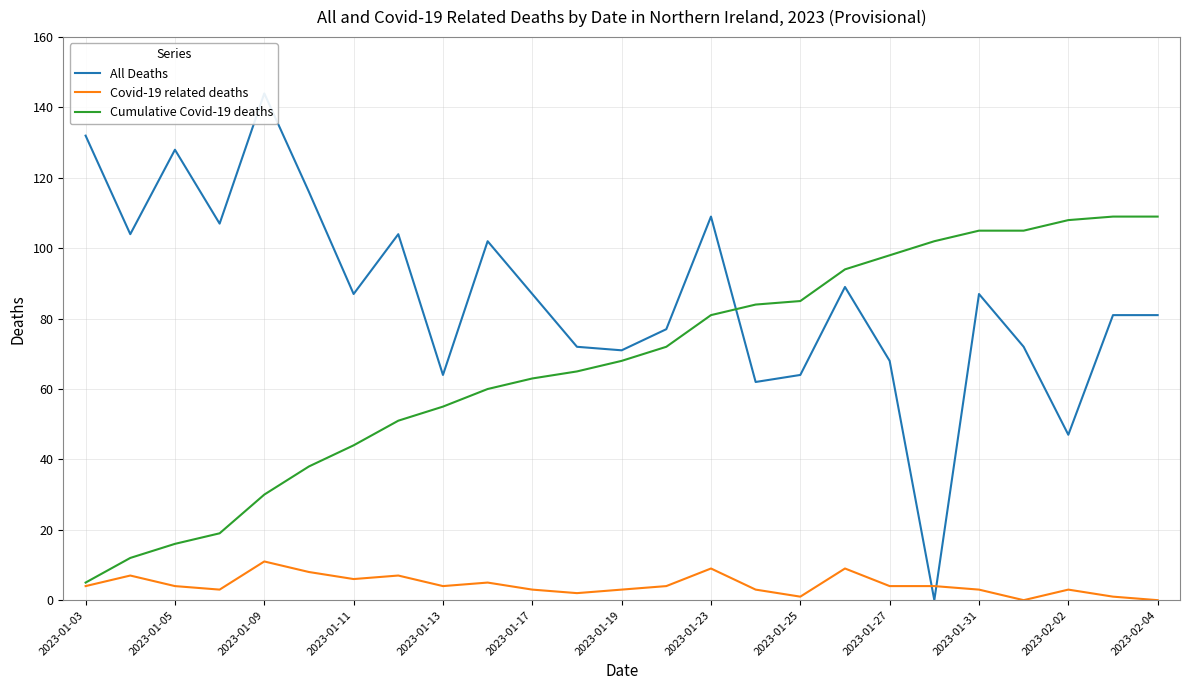

At how many categories does at least one series exceed 51?

25